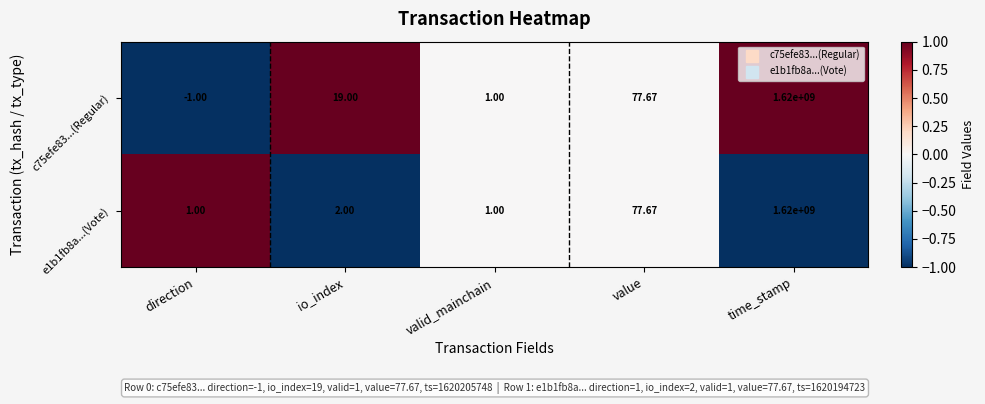

Where is e1b1fb8a...(Vote) nearest to the value 810000000?

value